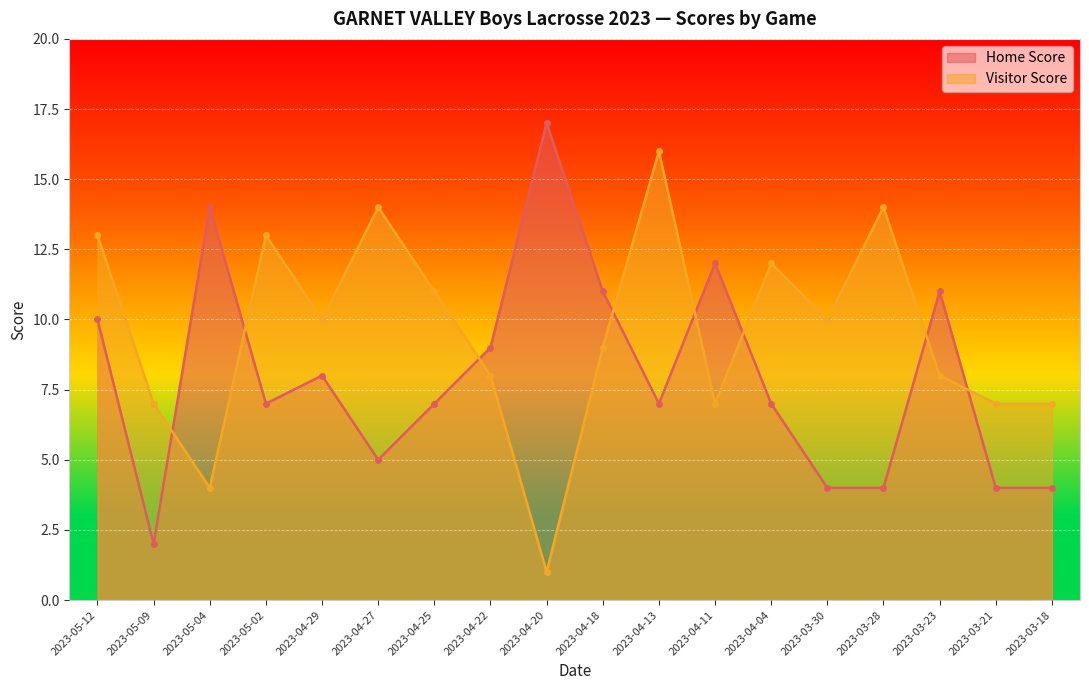

Between which two adjacent categories do Visitor Score and Home Score first intersect?

2023-05-09 and 2023-05-04